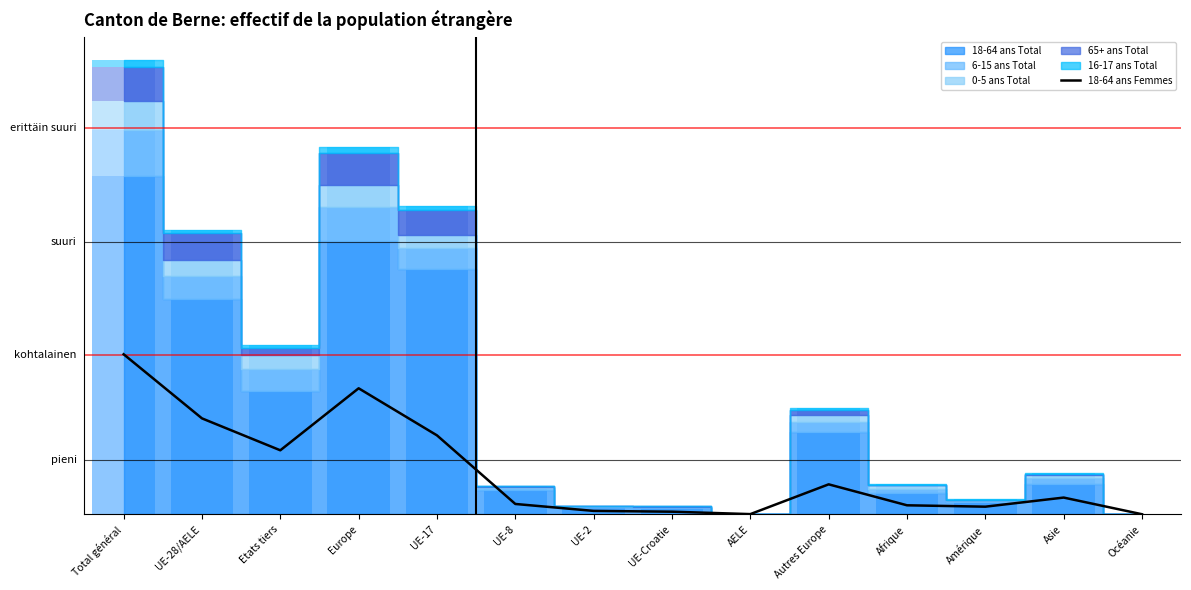

What is the maximum value shown in the chart?

5540.5